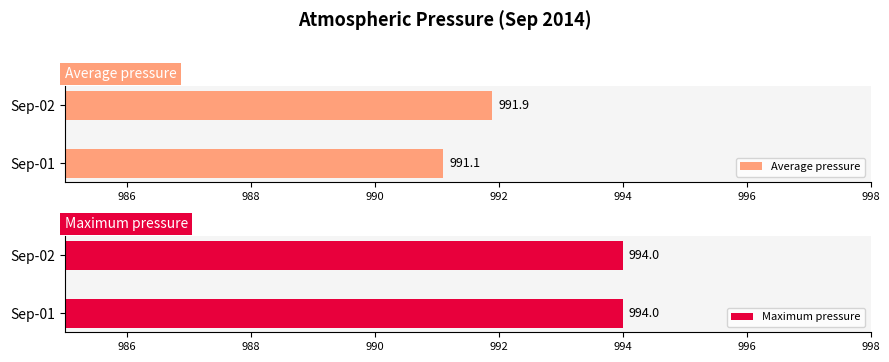

List the series in order of their peak value, highest first.

Average pressure, Maximum pressure